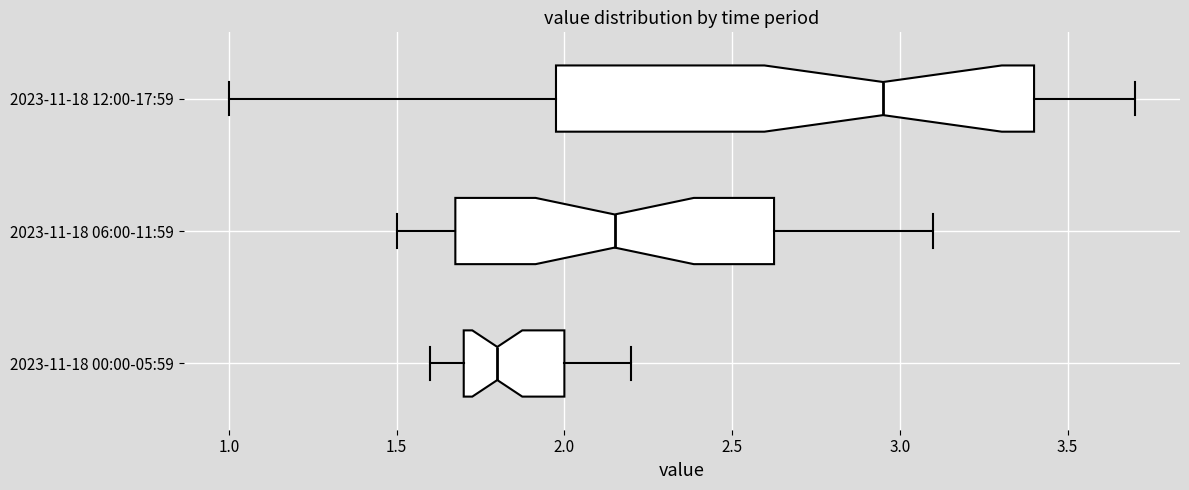

Where does the left whisker of the box for 2023-11-18 00:00-05:59 end on the x-axis? The values are not printed on the chart, so give them approximately, as read against the axis.

1.60